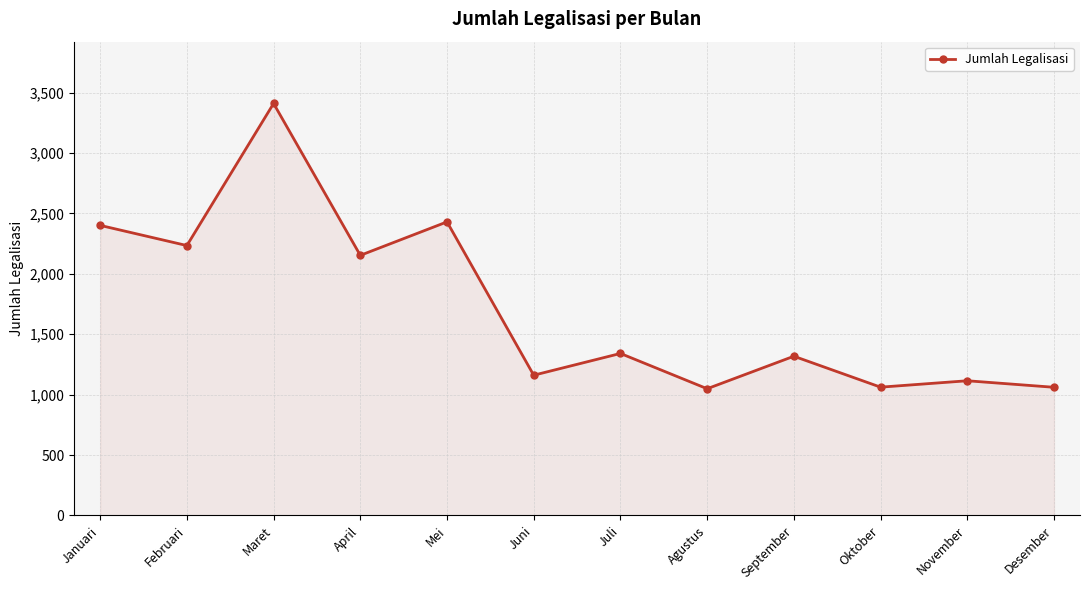

How many series are shown in this chart?

1